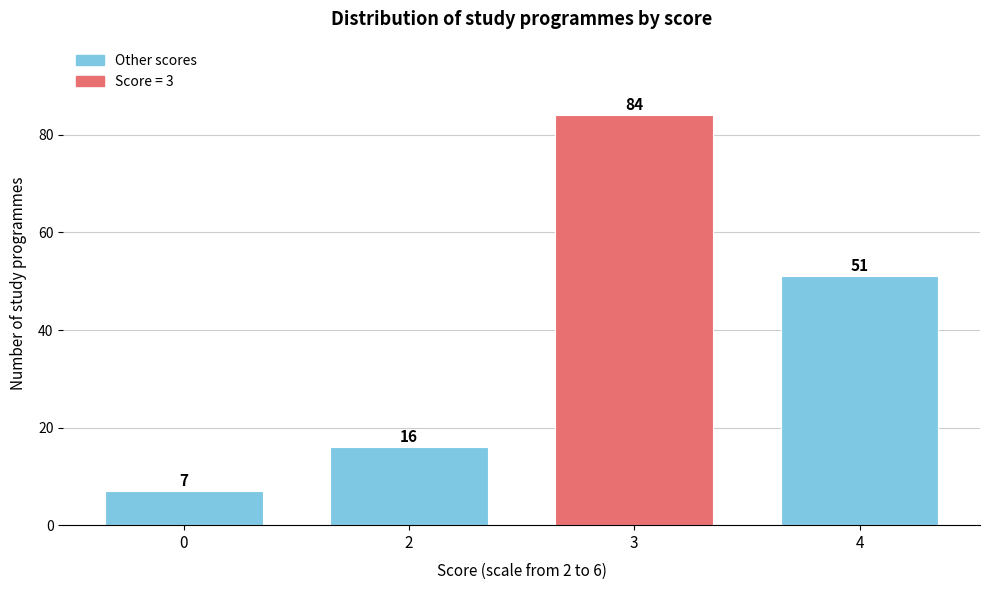

Reading right to left, list all the values displayed in this chart.

4=51	3=84	2=16	0=7